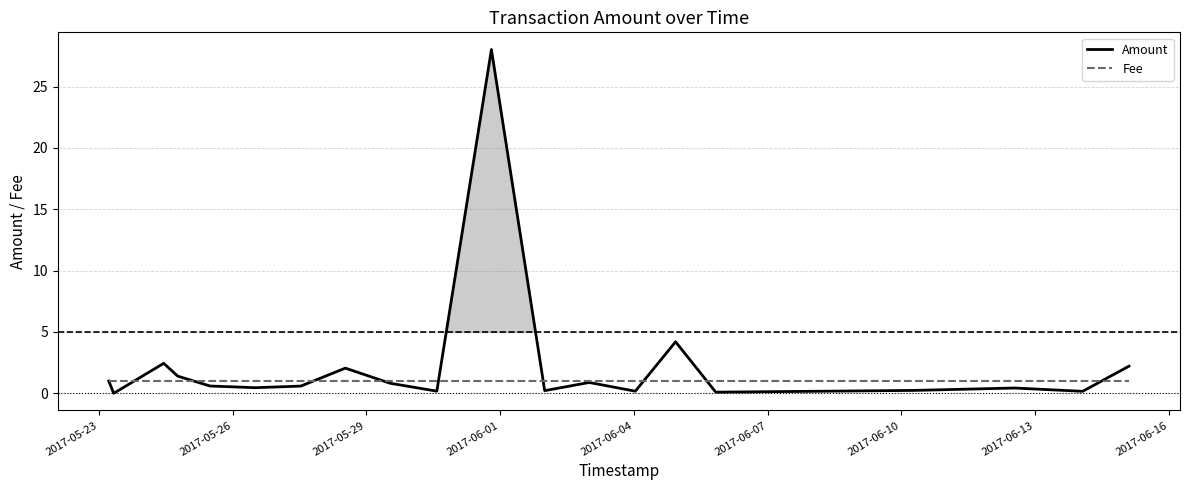

Count the number of data series in this chart.

2